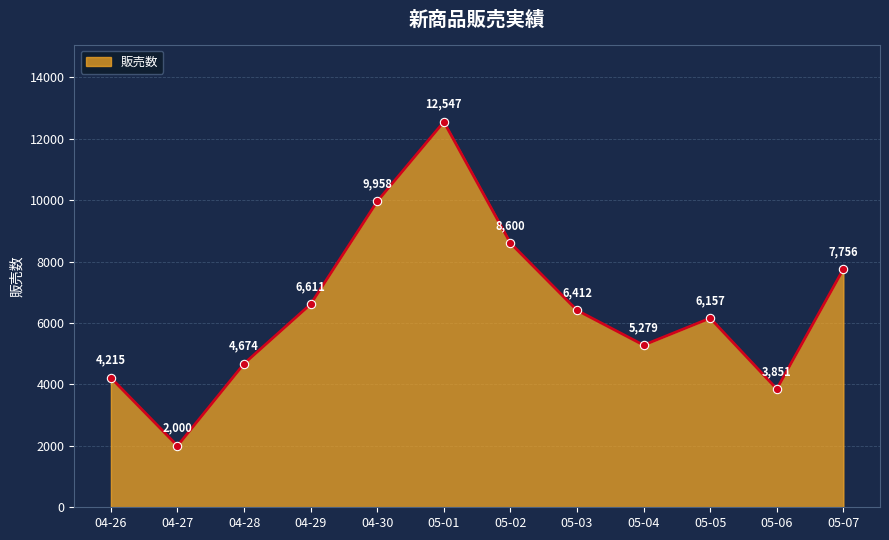

How many distinct data groups are displayed?

1